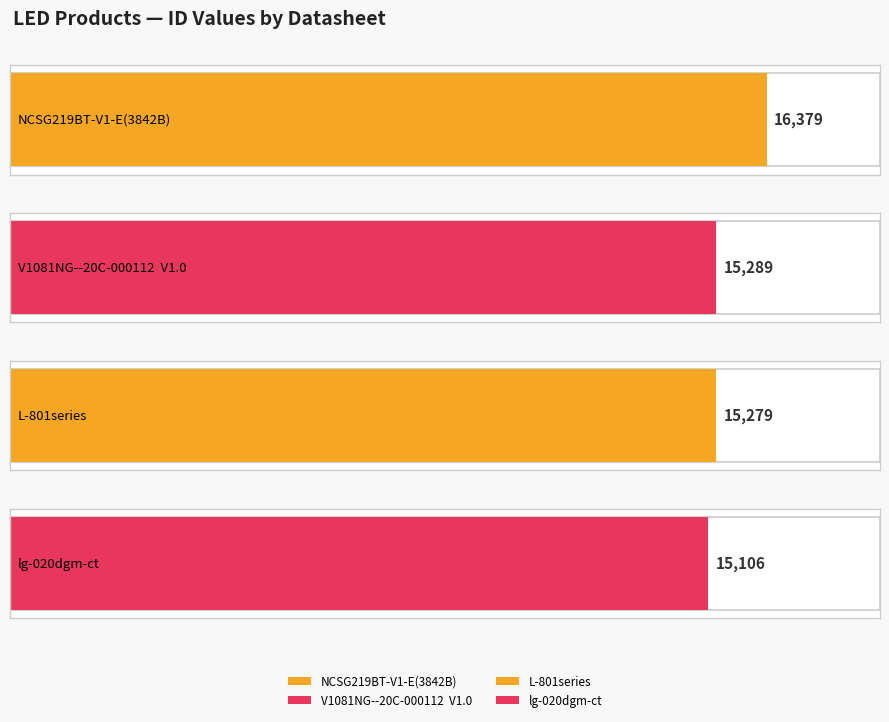

Rank the categories by value from highest to lowest.

NCSG219BT-V1-E(3842B), V1081NG--20C-000112  V1.0, L-801series, lg-020dgm-ct